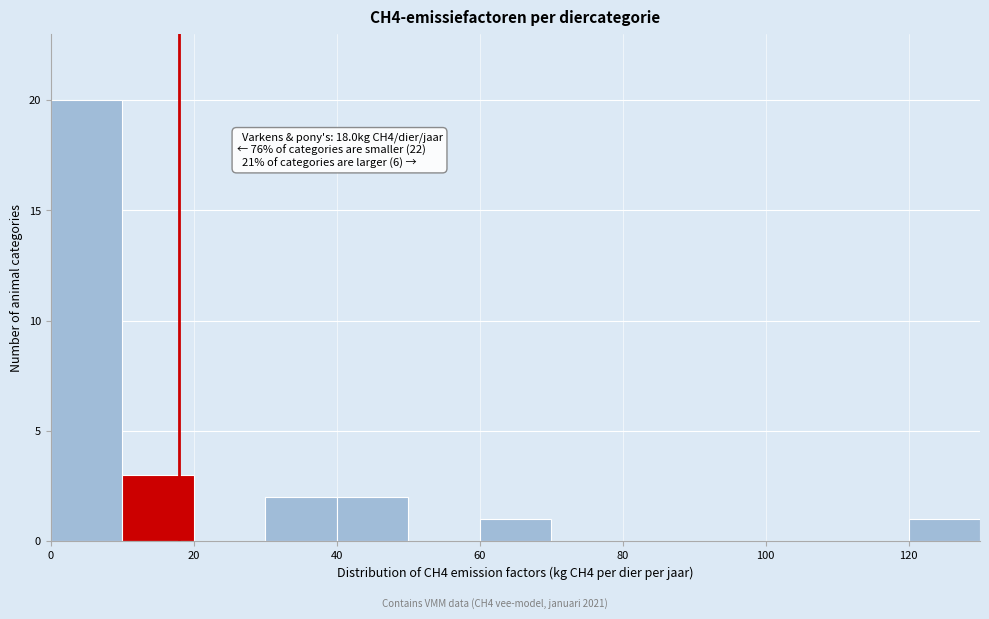

Which range on the x-axis has the tallest bar?

0 to 10